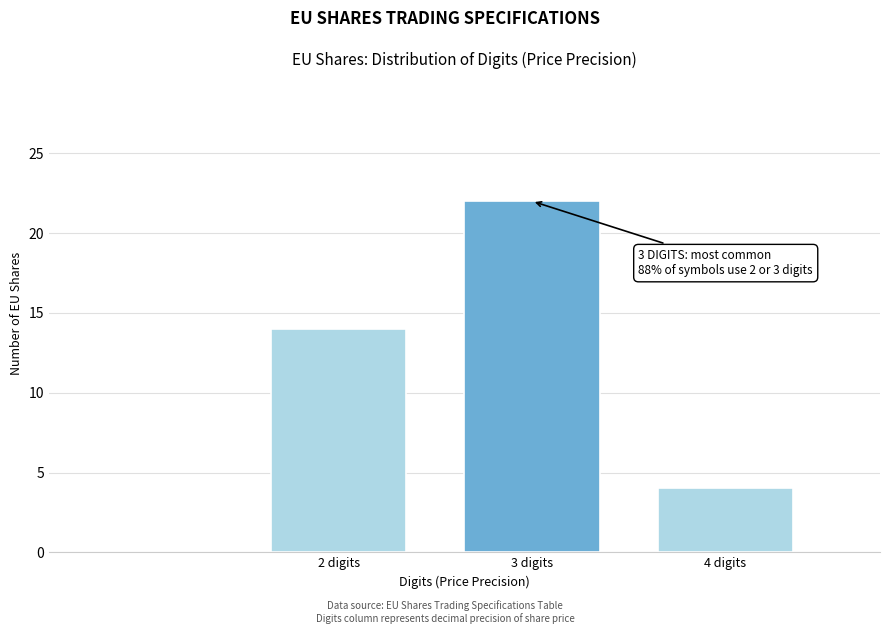

Reading left to right, what are all the values shown in this chart?

14	22	4